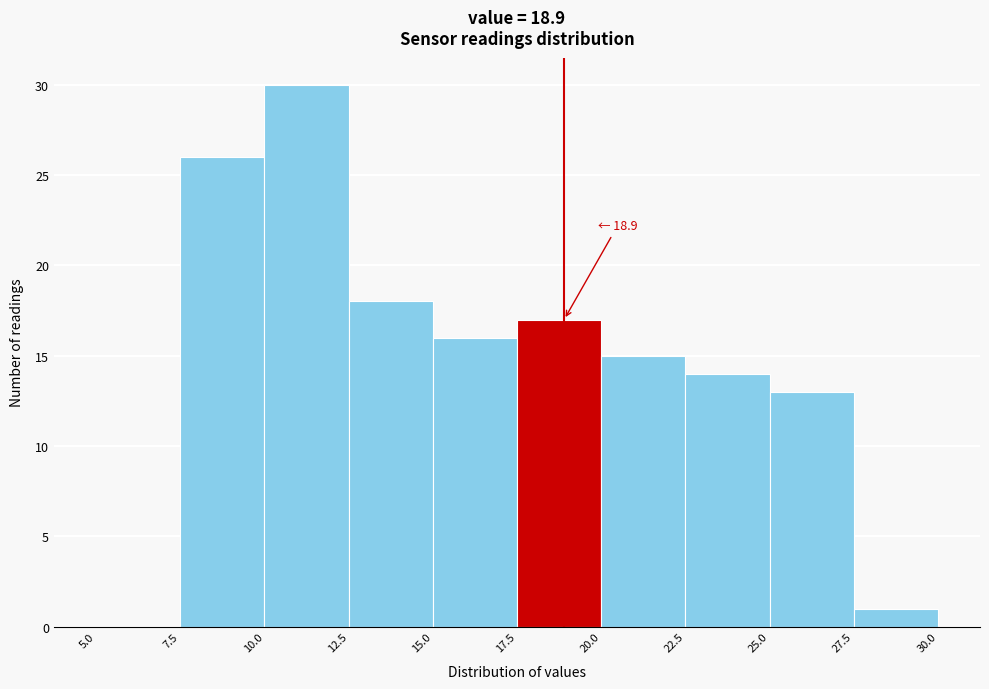

Over which range of the x-axis is the bar tallest?

10.0 to 12.5